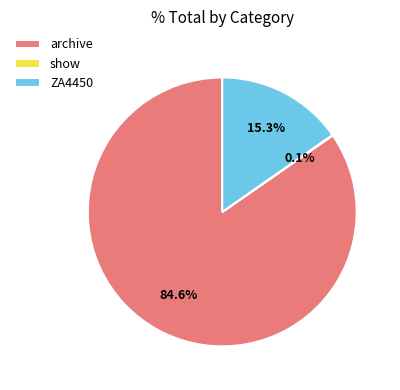

Is it true that archive is 97% of the pie?

False